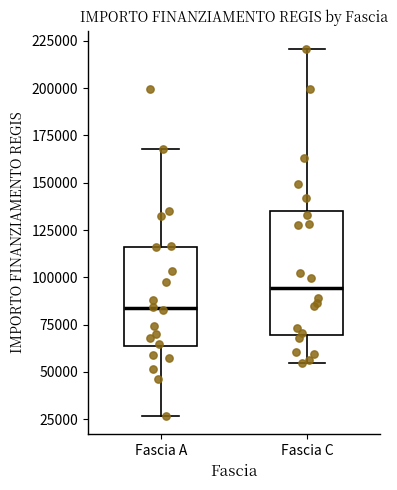

Which box is the tallest, from its lower edge to its upper edge?

Fascia C